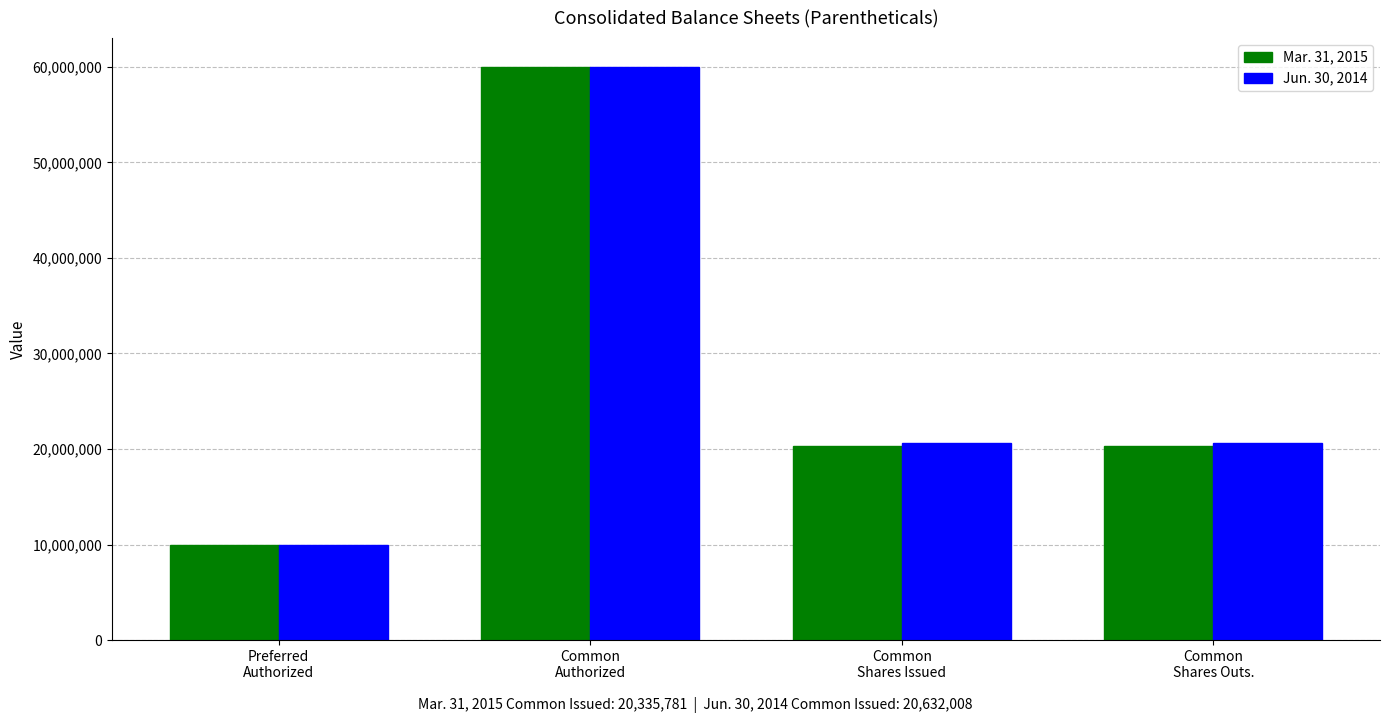

What is the difference between the maximum and minimum values in the Jun. 30, 2014 series?

50000000